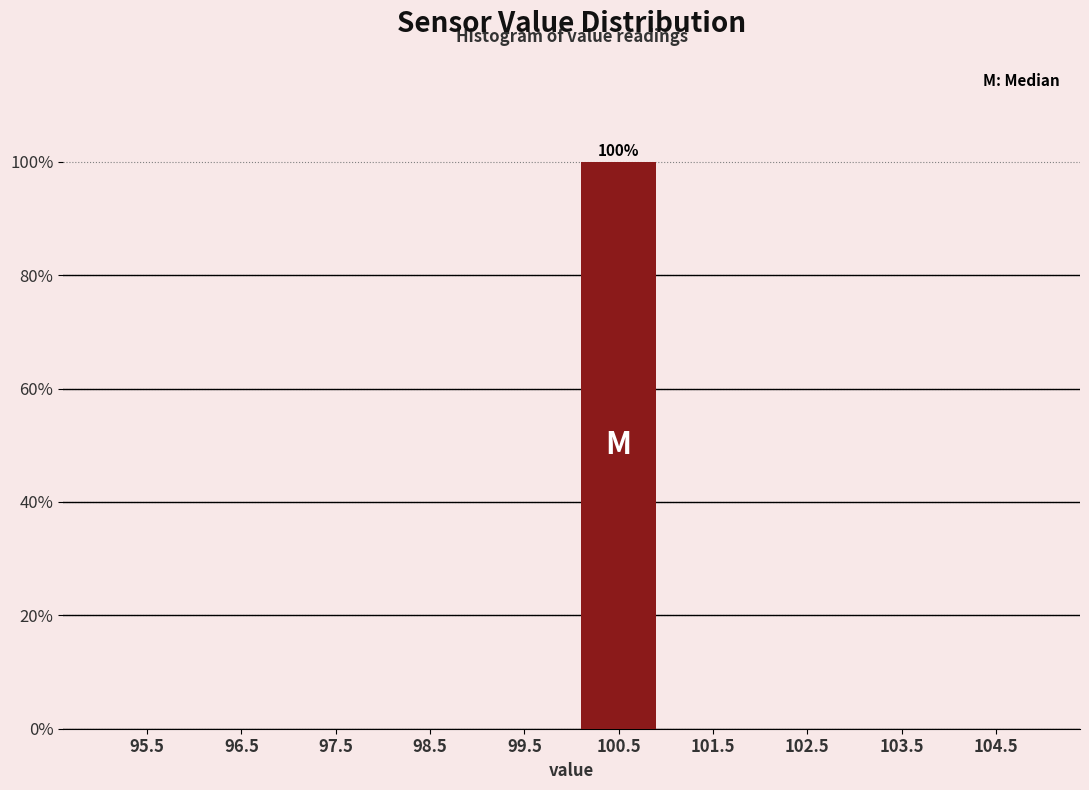

Reading left to right, transcribe all the data shown in this chart.

95.5=0	96.5=0	97.5=0	98.5=0	99.5=0	100.5=100	101.5=0	102.5=0	103.5=0	104.5=0